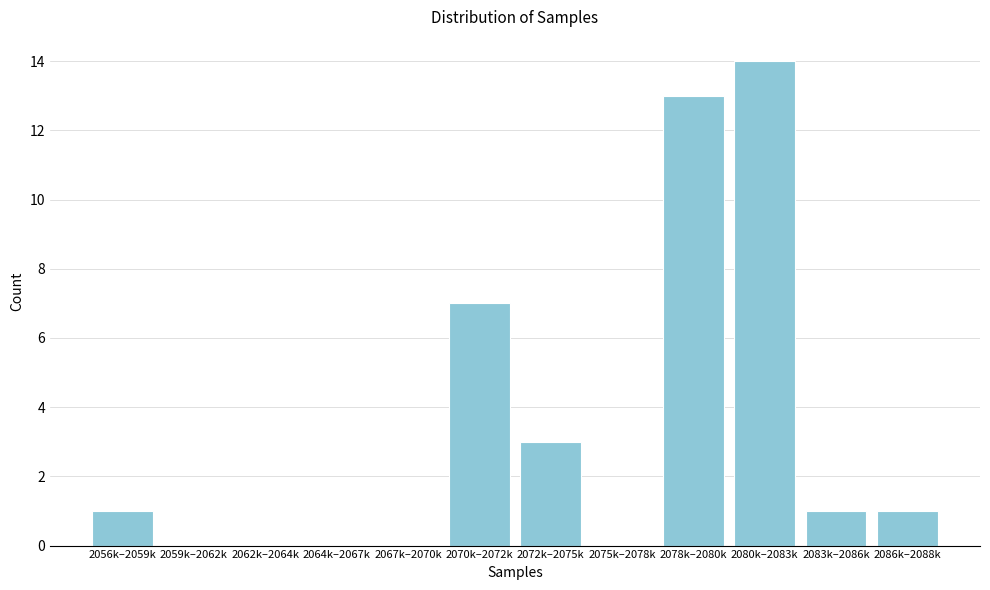

Reading left to right, list all the values displayed in this chart.

2056k–2059k=1	2059k–2062k=0	2062k–2064k=0	2064k–2067k=0	2067k–2070k=0	2070k–2072k=7	2072k–2075k=3	2075k–2078k=0	2078k–2080k=13	2080k–2083k=14	2083k–2086k=1	2086k–2088k=1